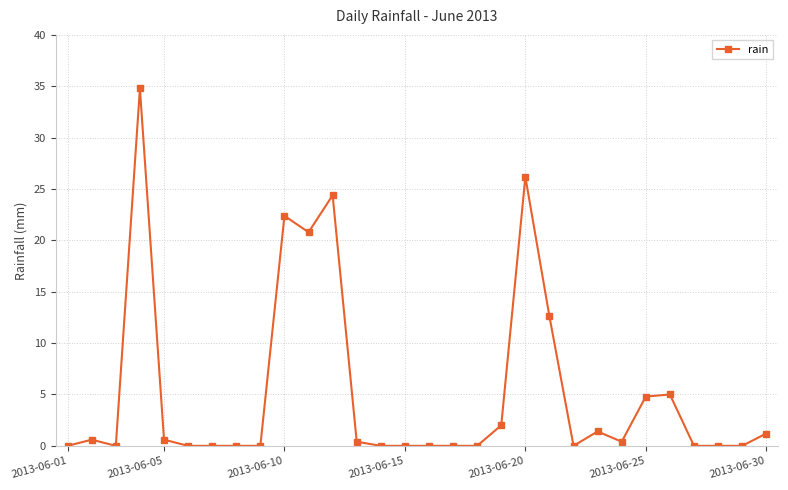

Does the chart display data point markers on the line(s)?

Yes